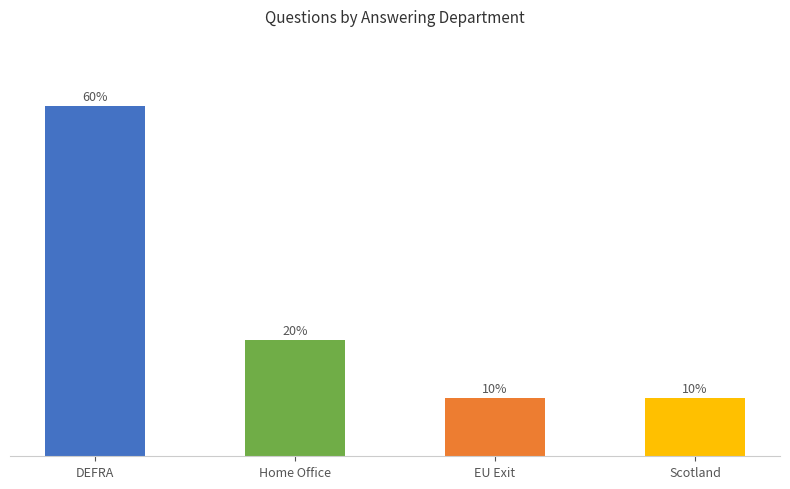

Are the bars horizontal?

No